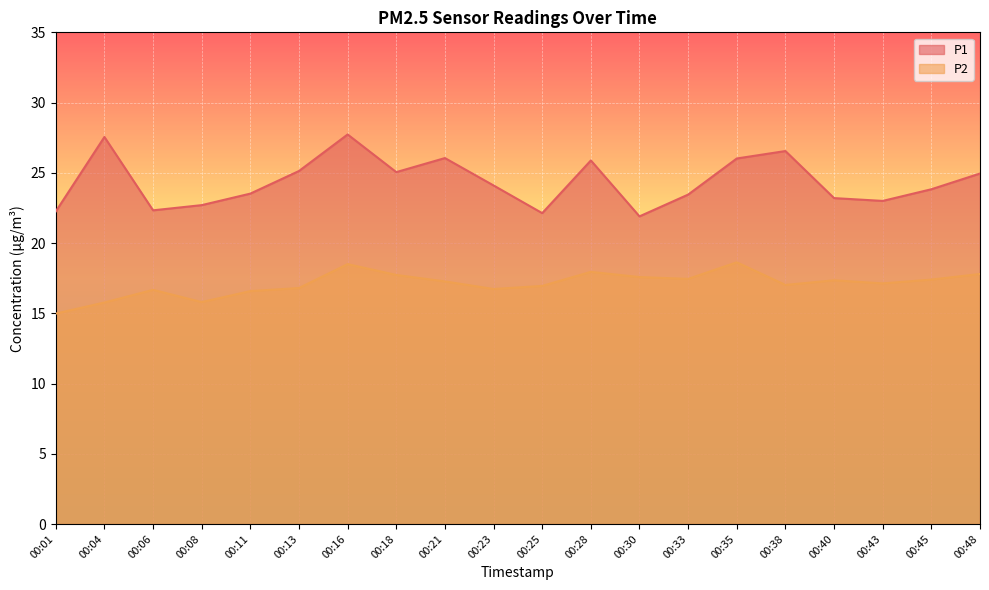

Is it true that P2 equals 8.8 at 00:30?

False